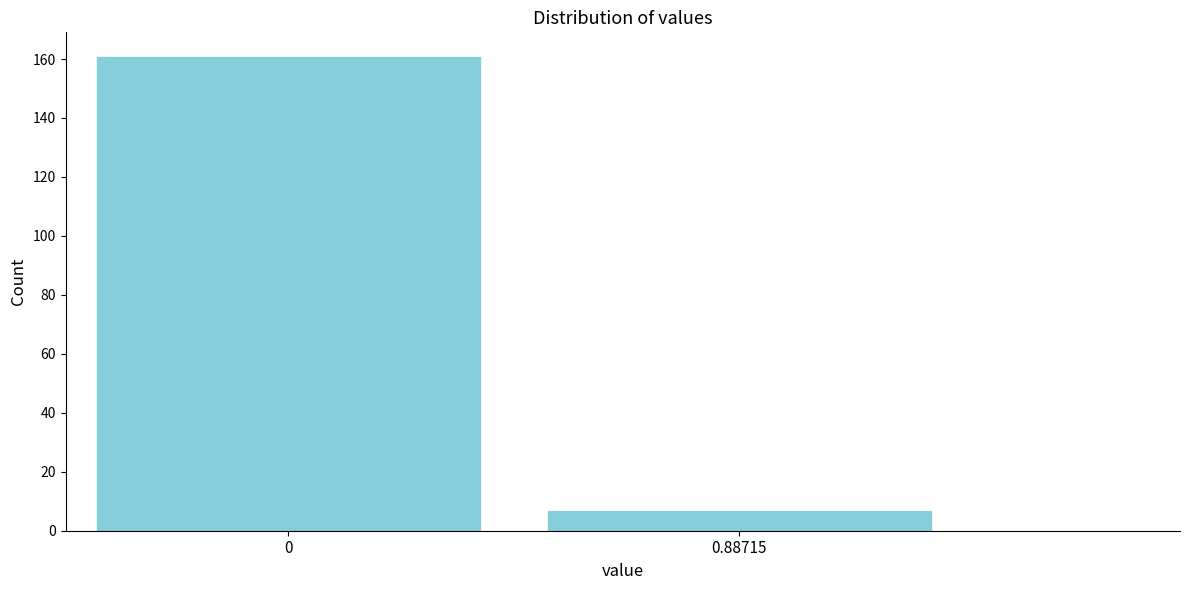

Reading left to right, extract all data points from this chart.

161	7